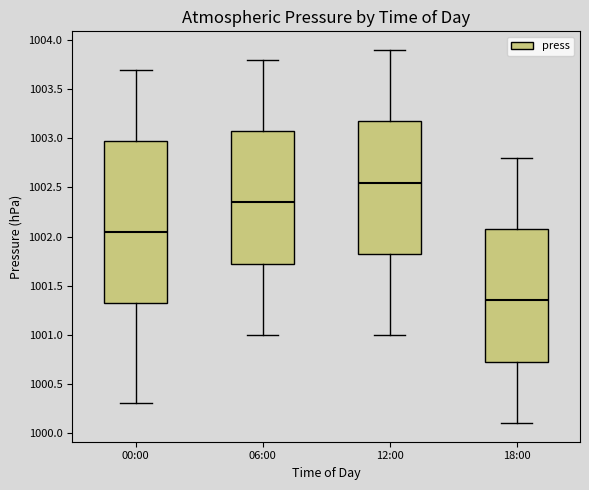

Which box has the highest median line?

12:00